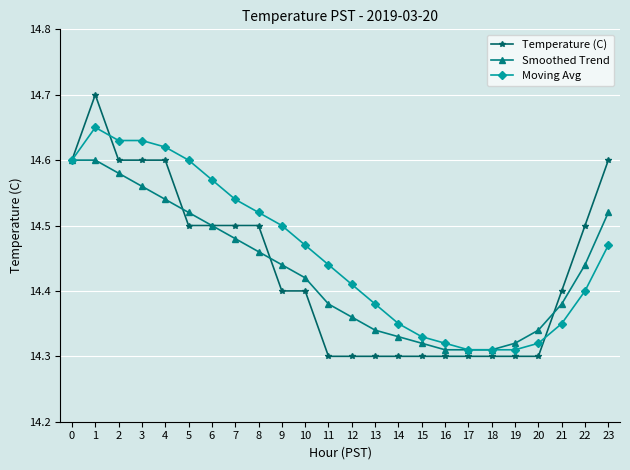

Count the Moving Avg values in the range 14 to 15.

24